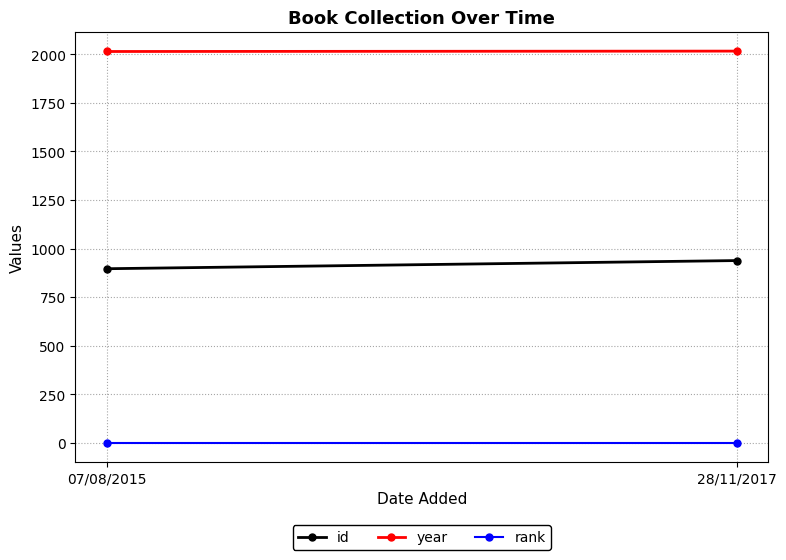

List the labels in order of rank value, largest first.

07/08/2015, 28/11/2017